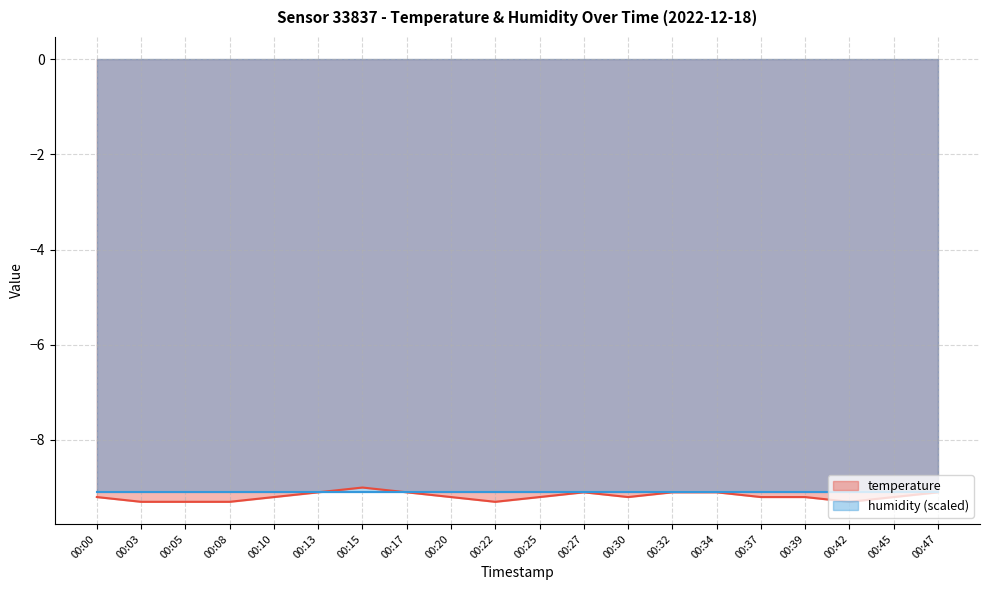

Between 00:39 and 00:00, which is larger?

00:39